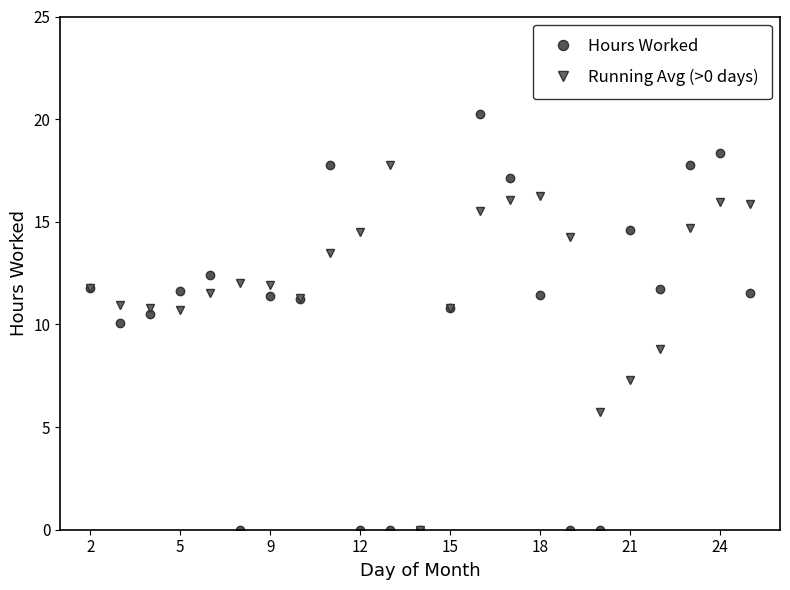

Count the number of data series in this chart.

2